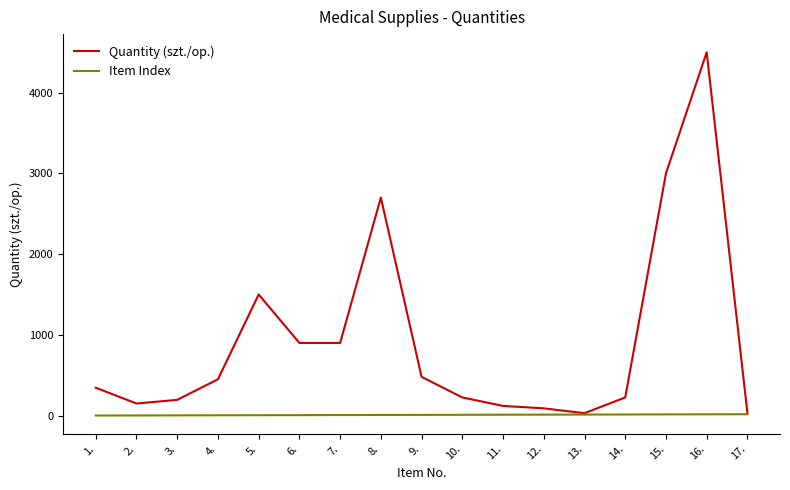

Which series has the largest range (max minus min)?

Quantity (szt./op.)